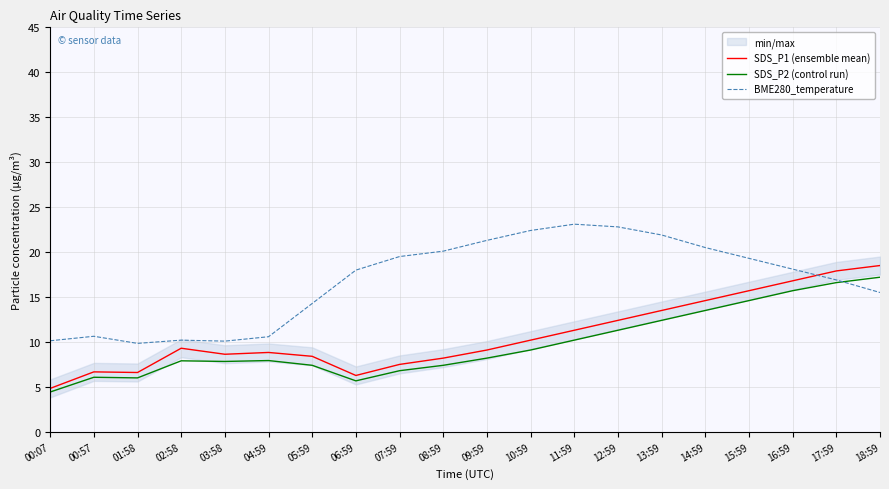

Is the value of SDS_P1 (ensemble mean) at 18:59 greater than the value of BME280_temperature at 00:57?

Yes